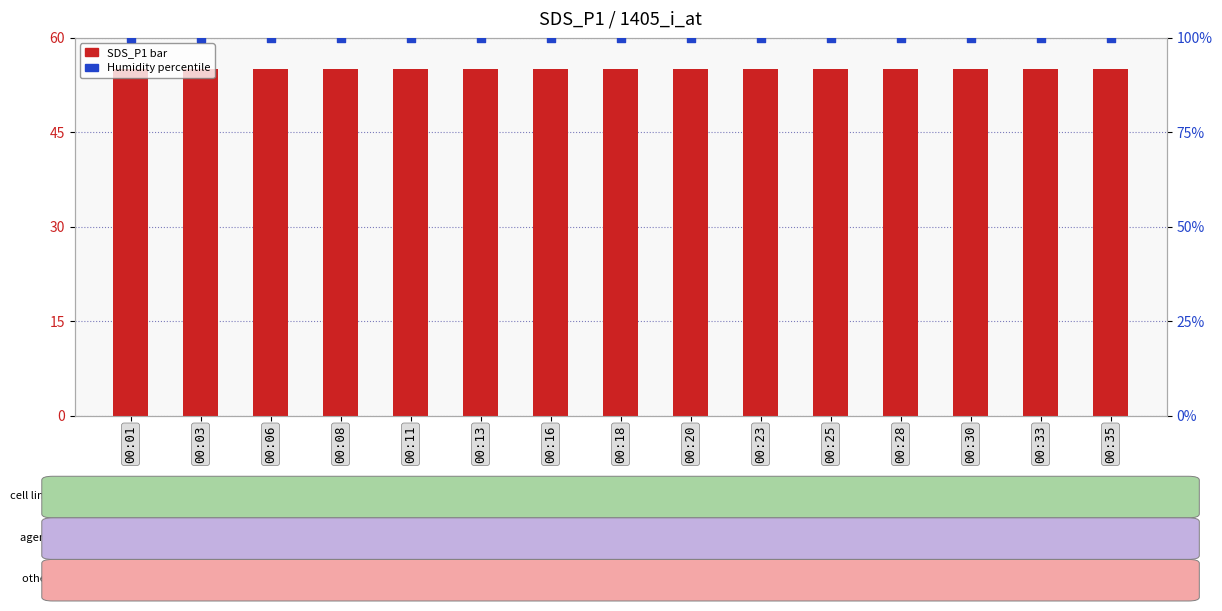

At how many categories does at least one series exceed 94?

15